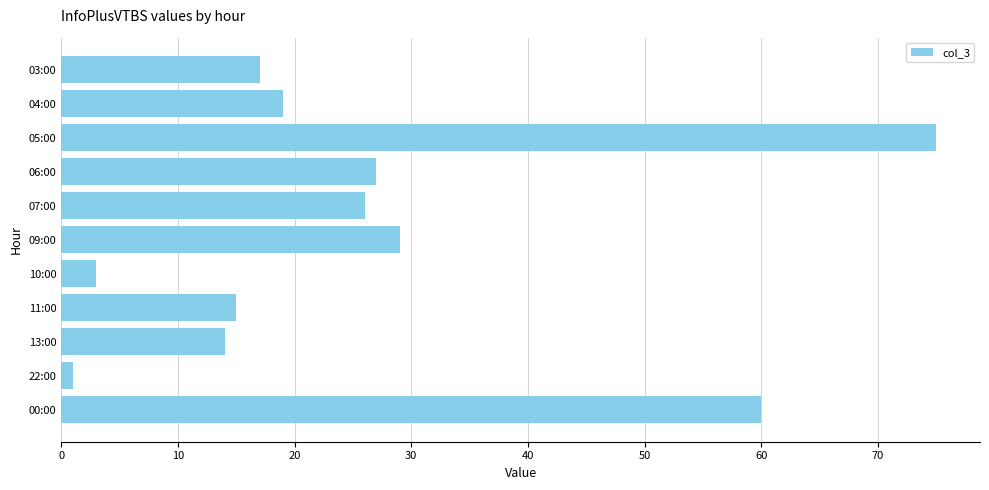

What is the change in value from 09:00 to 10:00?

-26